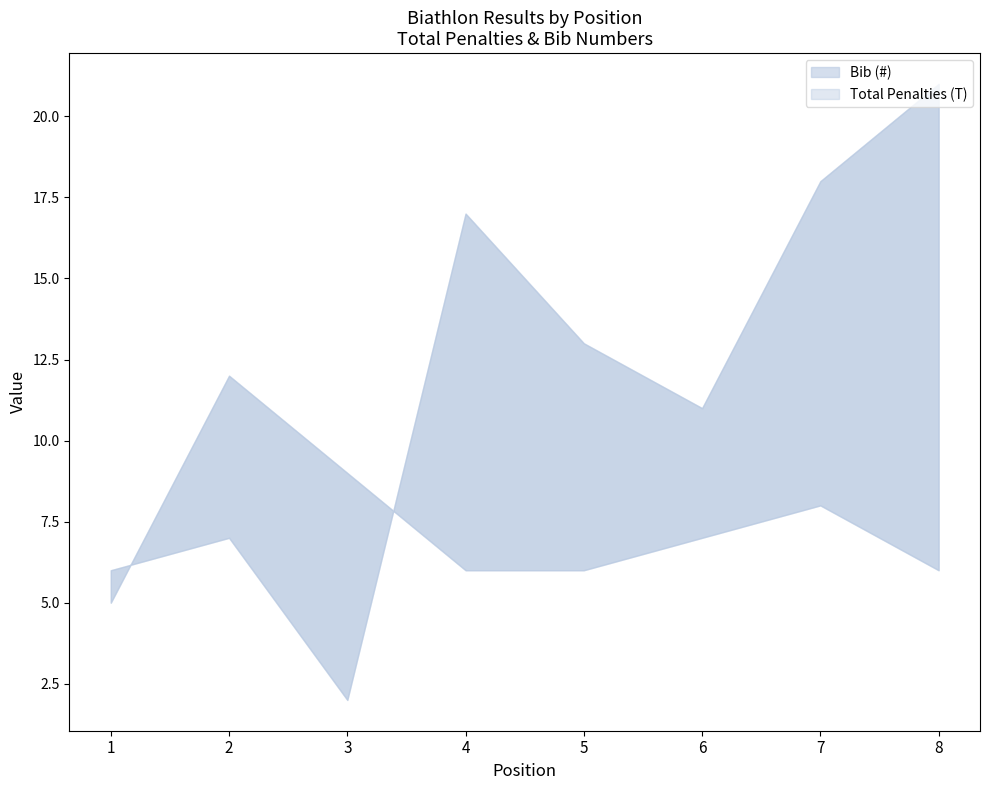

What are all the series names shown in the legend?

Bib (#), Total Penalties (T)